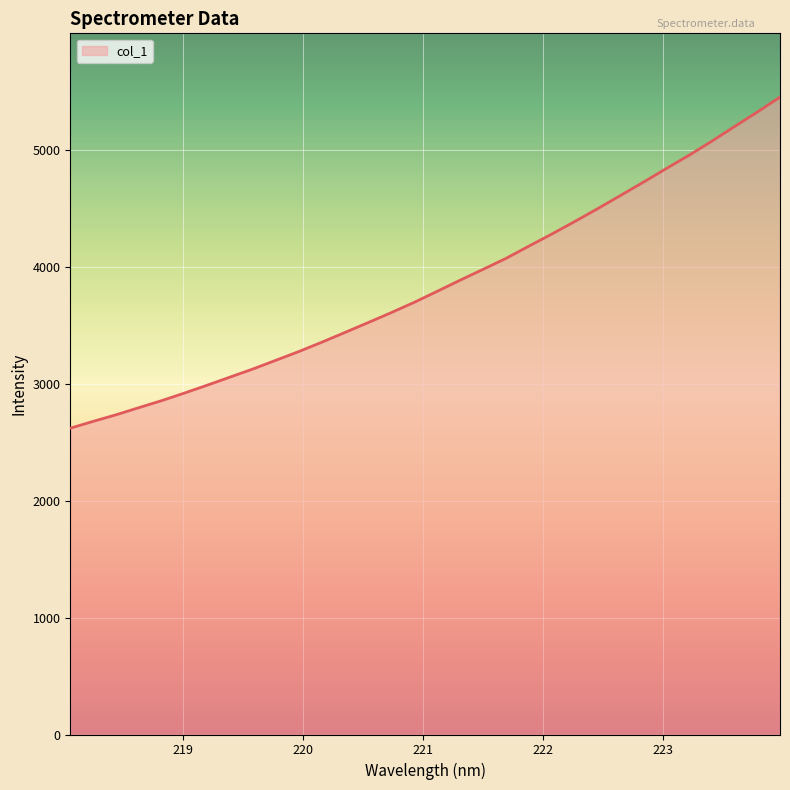

Count the number of categories in the chart.

32